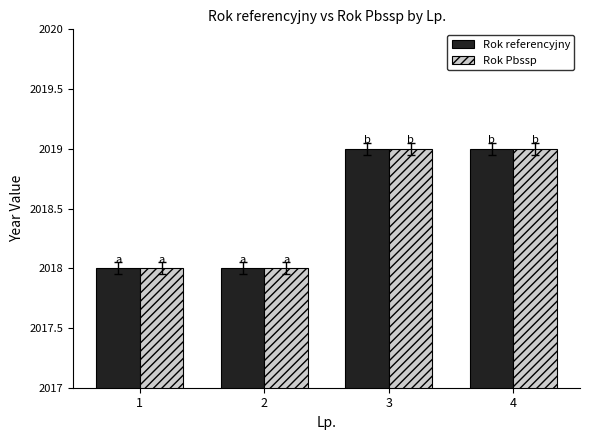

Reading left to right, list all the values displayed in this chart.

Rok referencyjny: 2018	2018	2019	2019
Rok Pbssp: 2018	2018	2019	2019